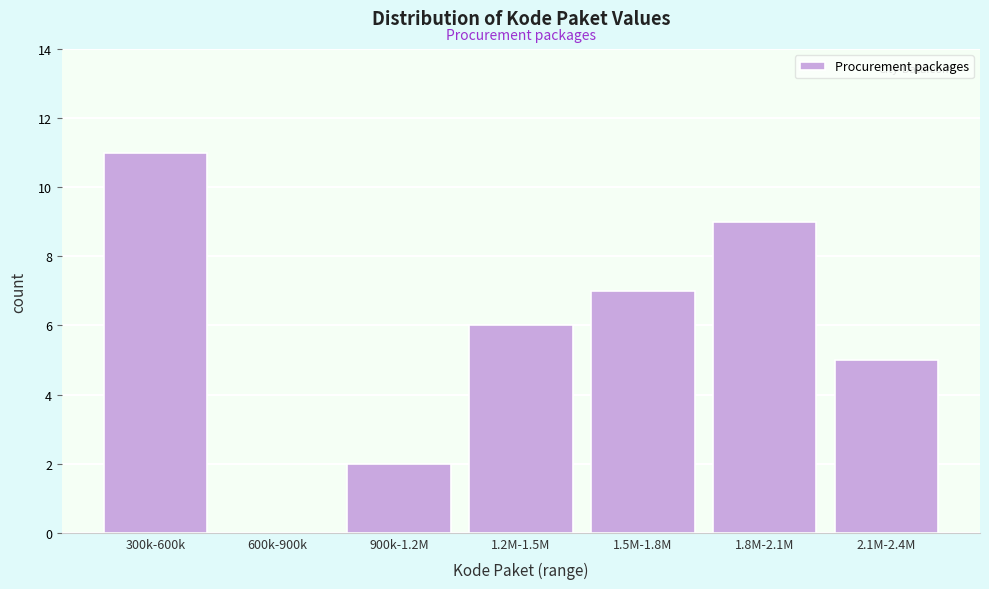

Reading left to right, extract all data points from this chart.

300k-600k=11	600k-900k=0	900k-1.2M=2	1.2M-1.5M=6	1.5M-1.8M=7	1.8M-2.1M=9	2.1M-2.4M=5